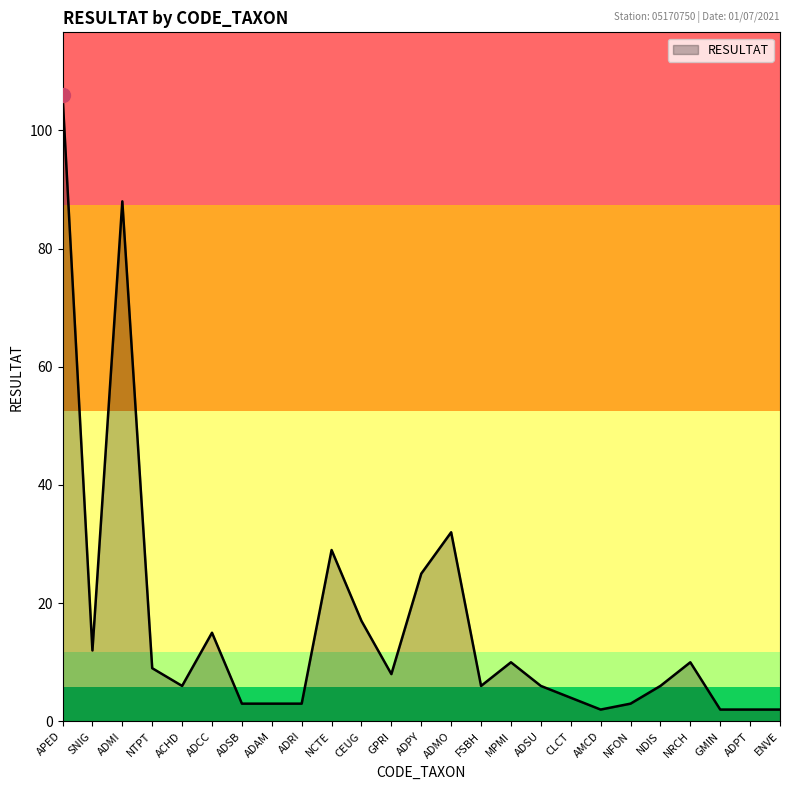

Approximately how many times larger is the value at MPMI compared to ADSU?

1.7